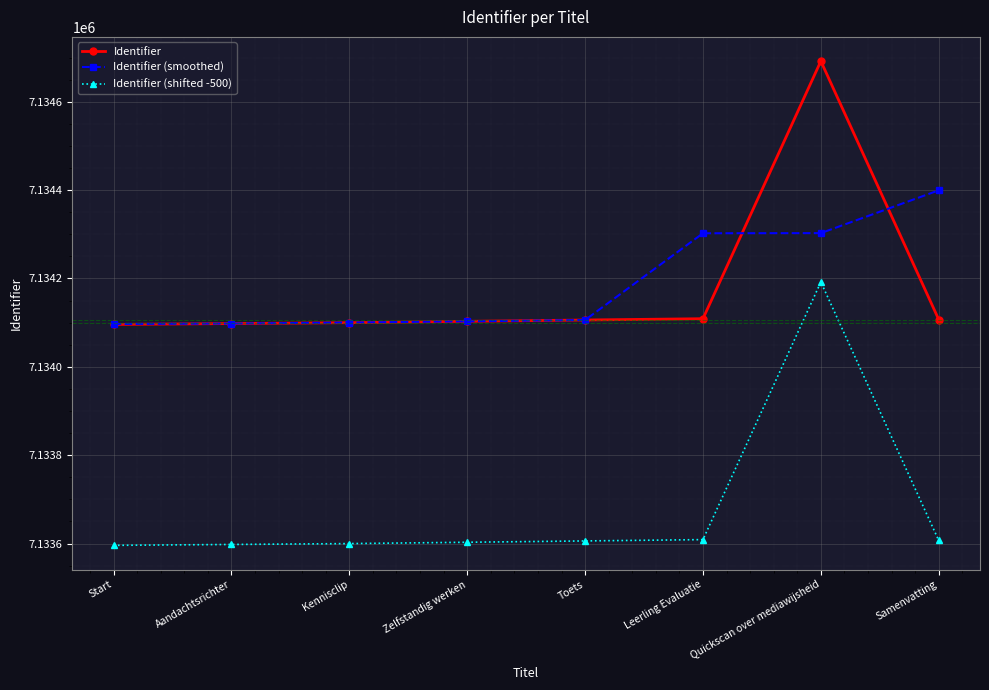

Is the value of Identifier (shifted -500) at Toets greater than the value of Identifier at Aandachtsrichter?

No